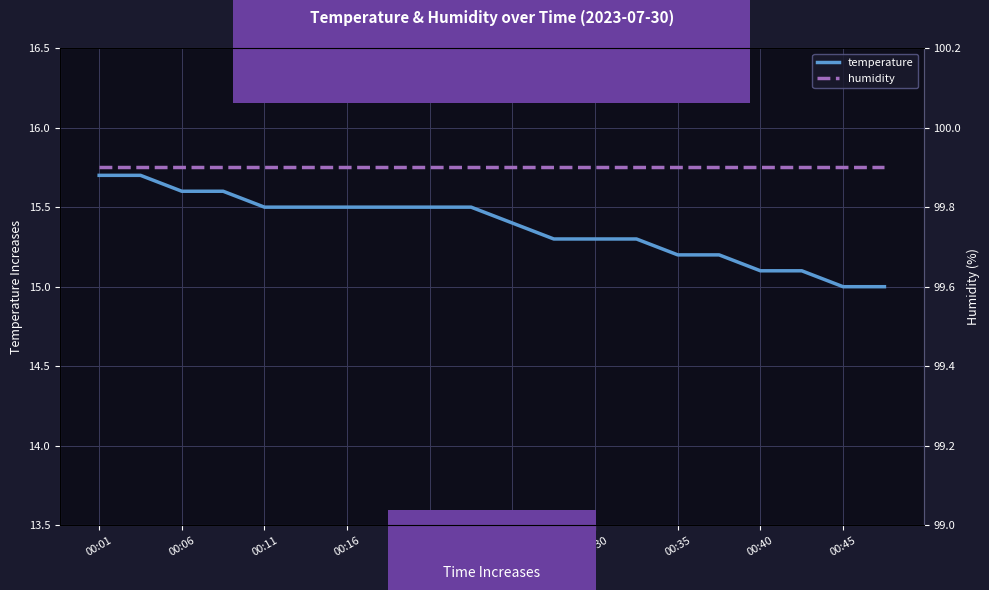

The value of temperature at 00:35 is 15.2. True or false?

True